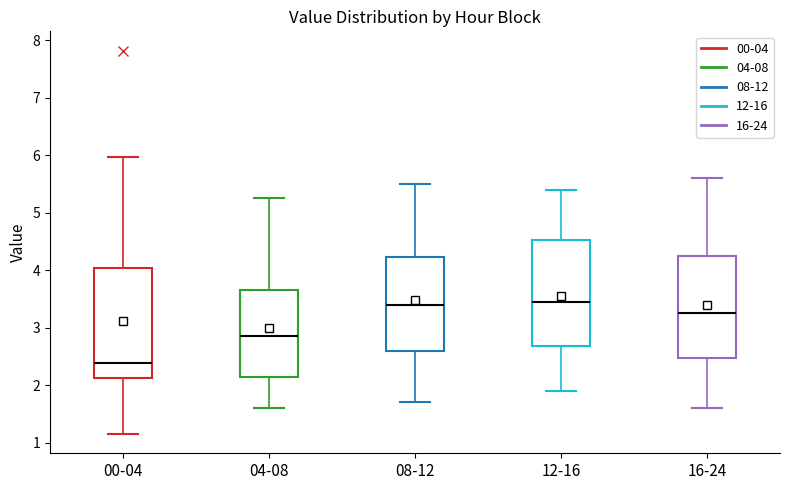

Where does the median line of the box for 16-24 sit on the y-axis? The values are not printed on the chart, so give them approximately, as read against the axis.

3.3